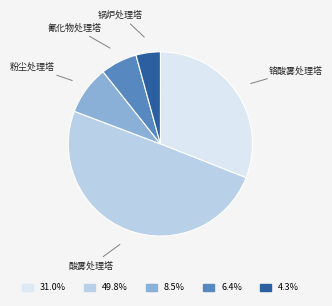

Does 粉尘处理塔 represent more than half of the total?

No